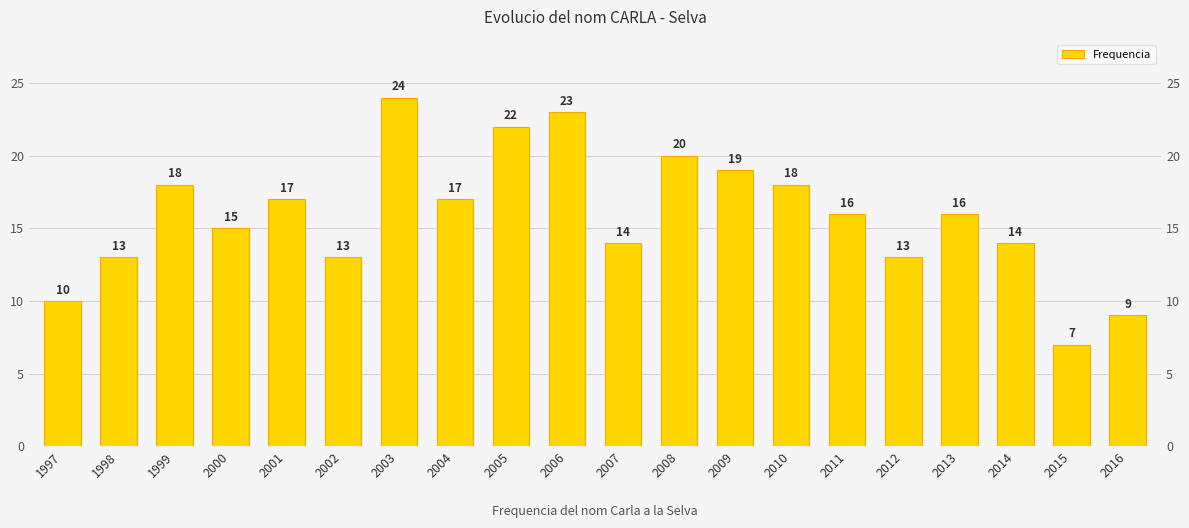

At which category does the chart reach its peak across all series?

2003